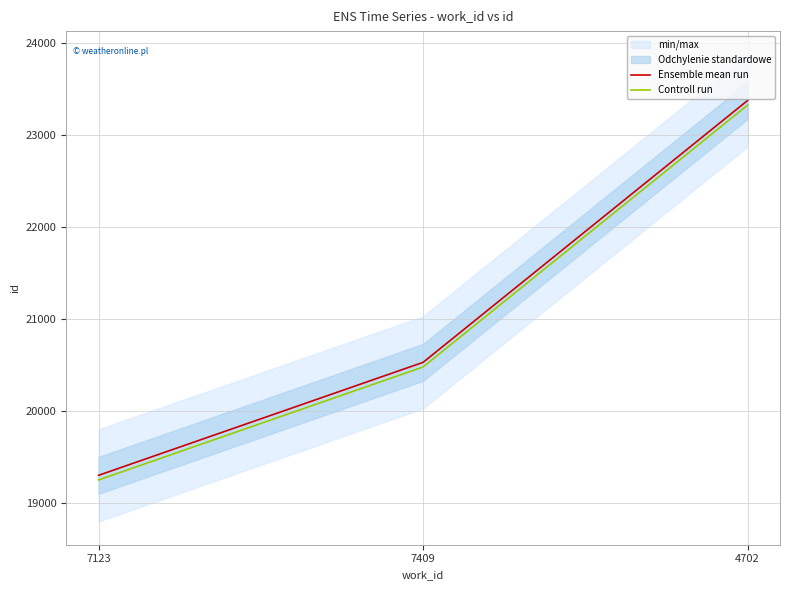

Count the number of categories in the chart.

3